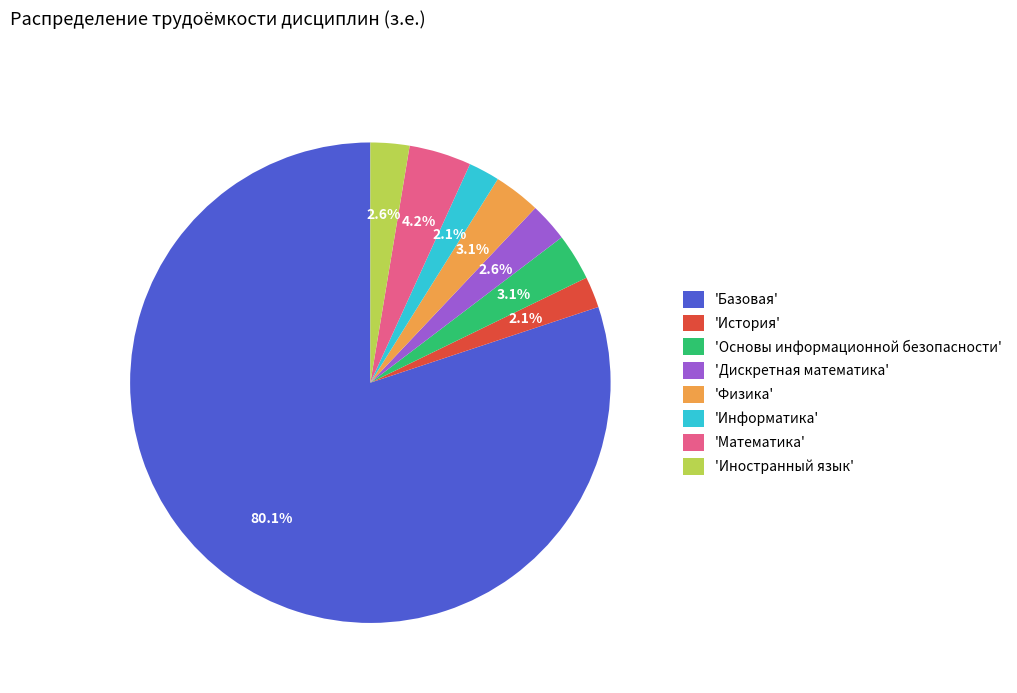

Count the number of slices in the pie.

8